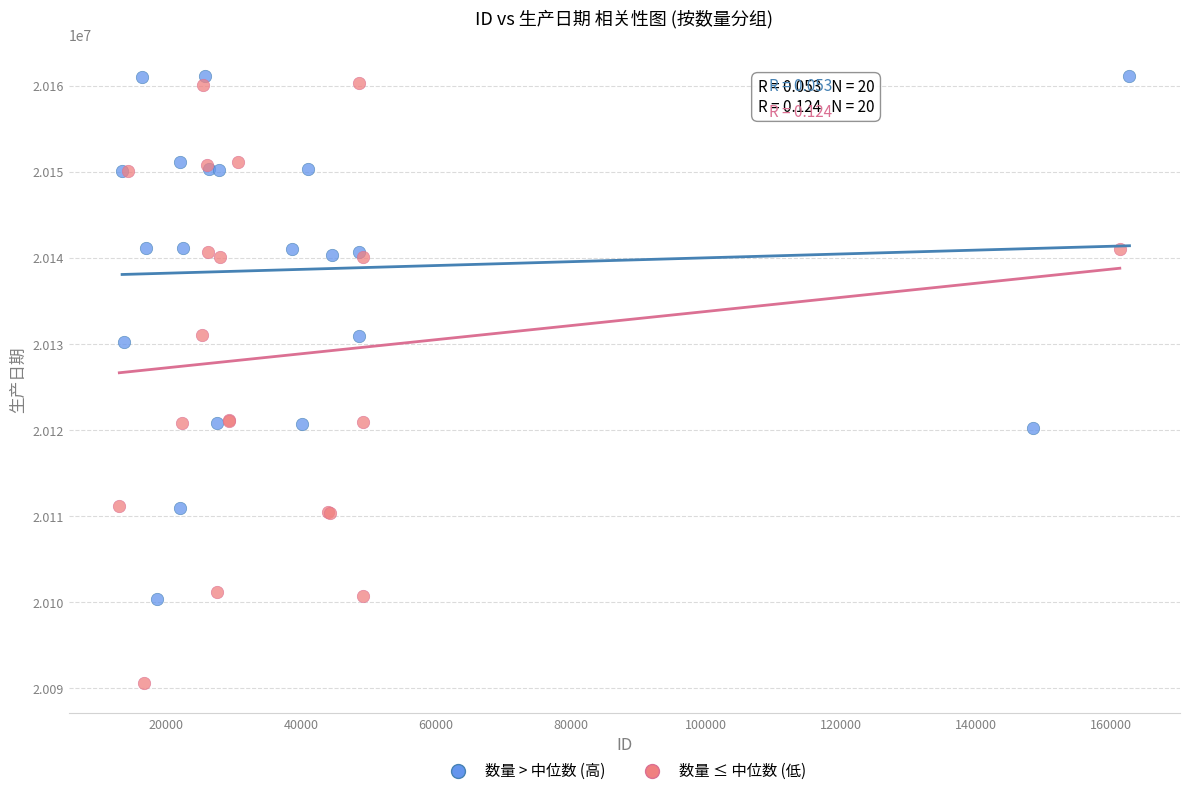

Which series contains the lowest Y value?

数量 ≤ 中位数 (低)